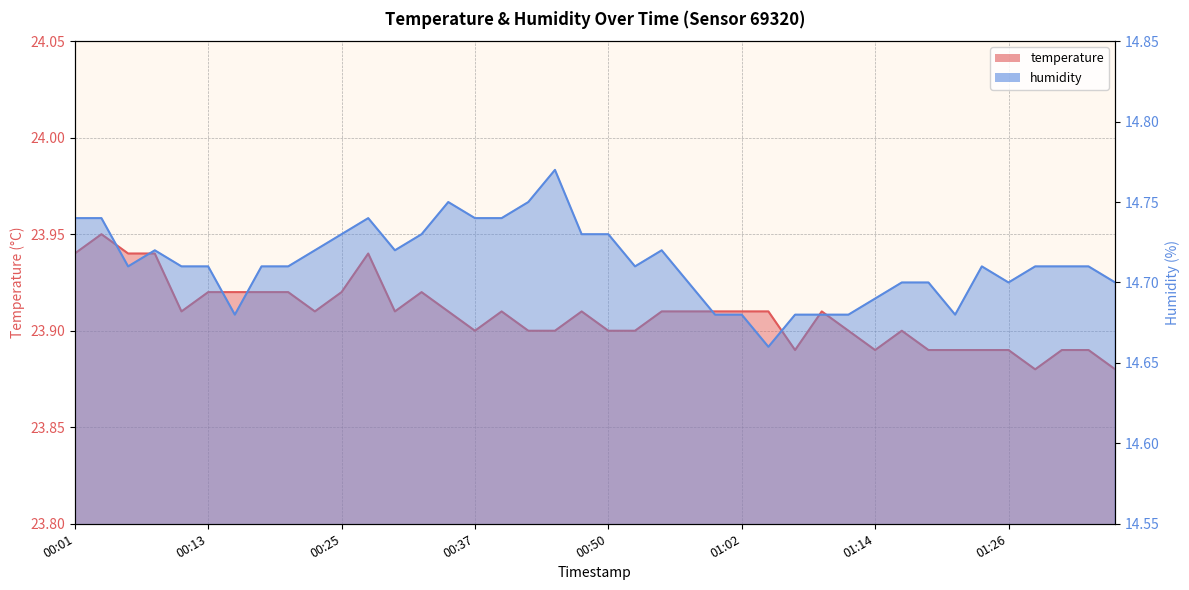

At how many categories does at least one series exceed 15?

40